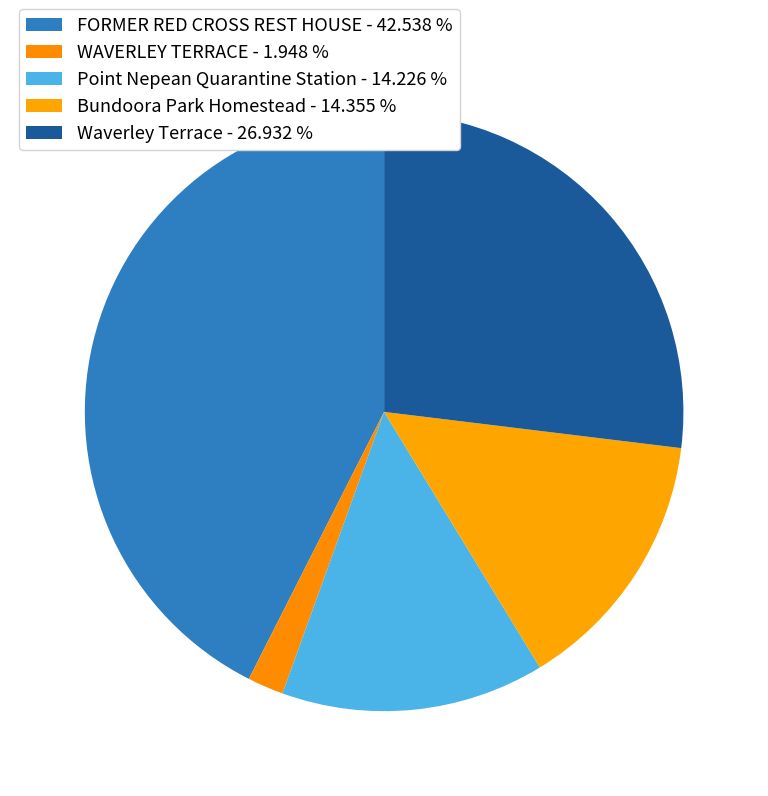

True or false: FORMER RED CROSS REST HOUSE accounts for 43% of the total.

True